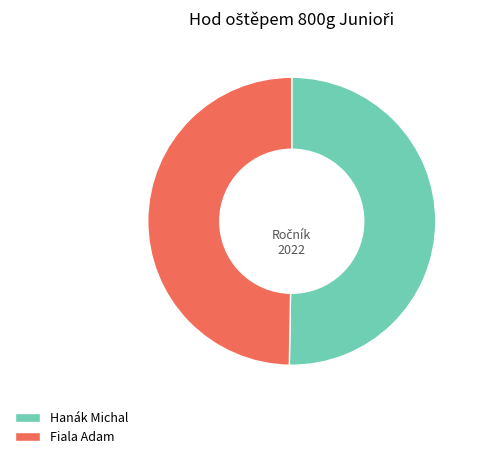

What is the smallest slice in the pie chart?

Fiala Adam